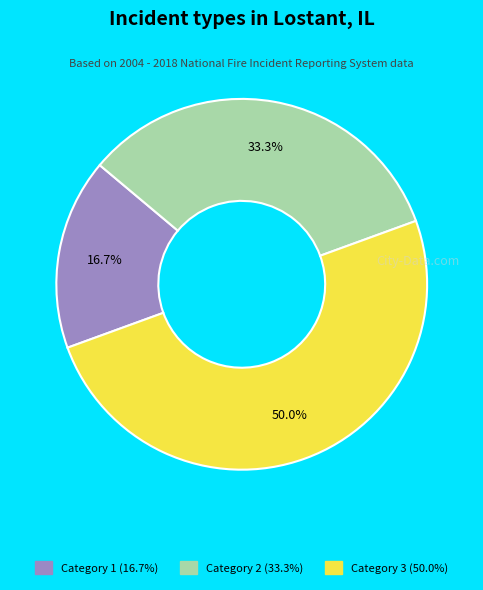

Rank the categories by value from lowest to highest.

1, 2, 3